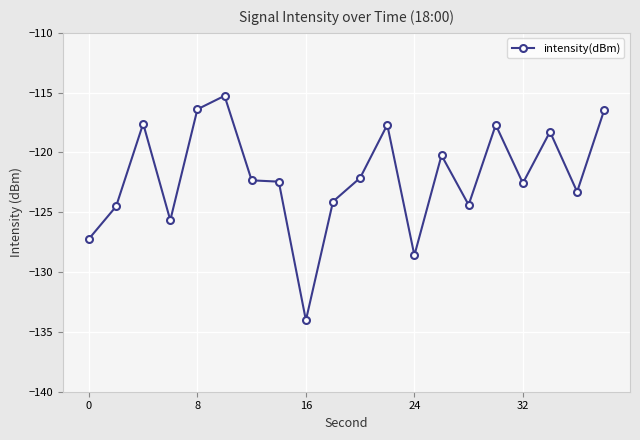

Does the chart have visible grid lines?

Yes